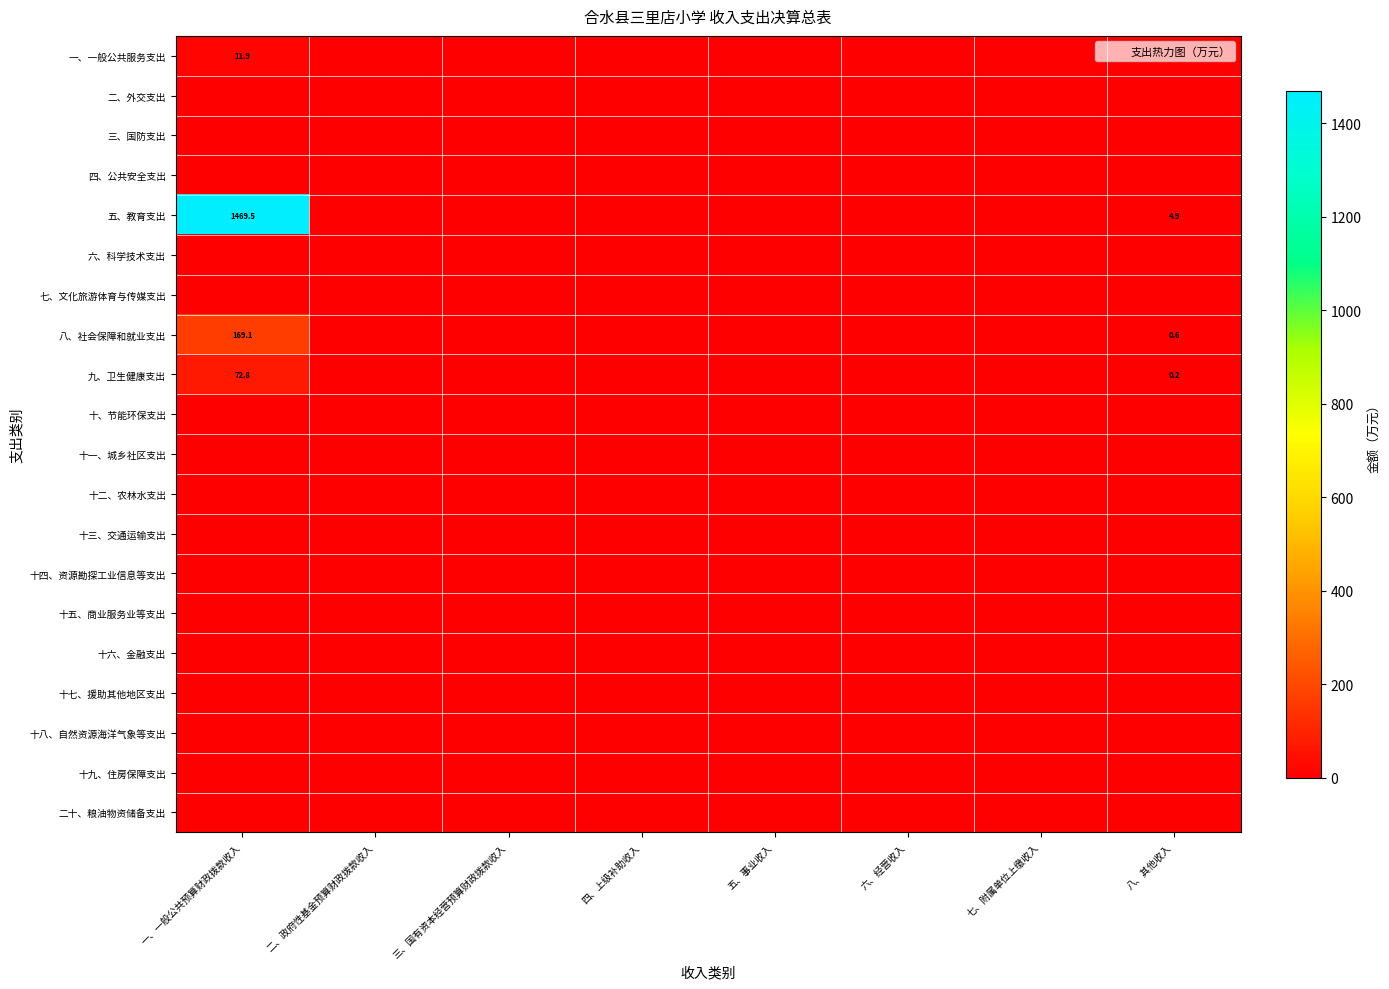

The value of 四、公共安全支出 at 一、一般公共预算财政拨款收入 is 0.0. True or false?

True